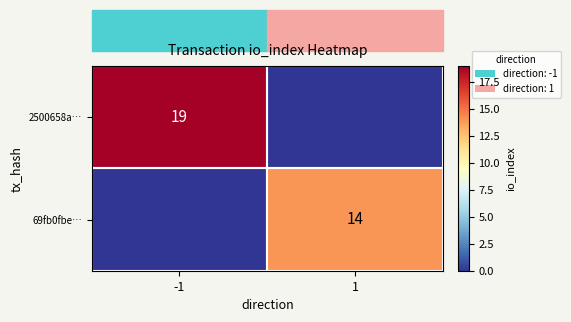

Count the number of categories in the chart.

2